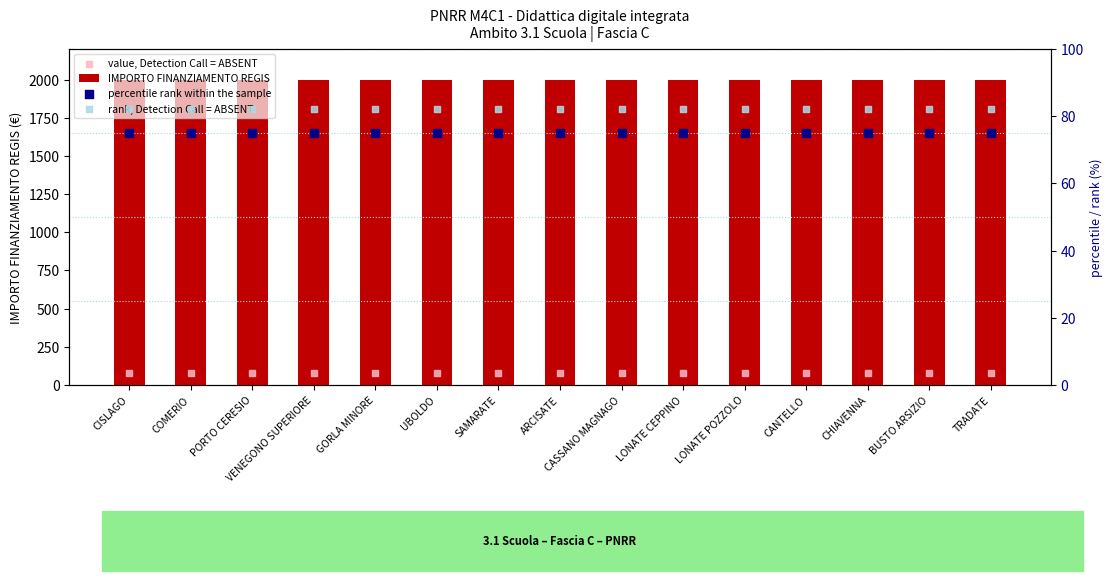

Which series reaches the maximum Y coordinate?

IMPORTO FINANZIAMENTO REGIS